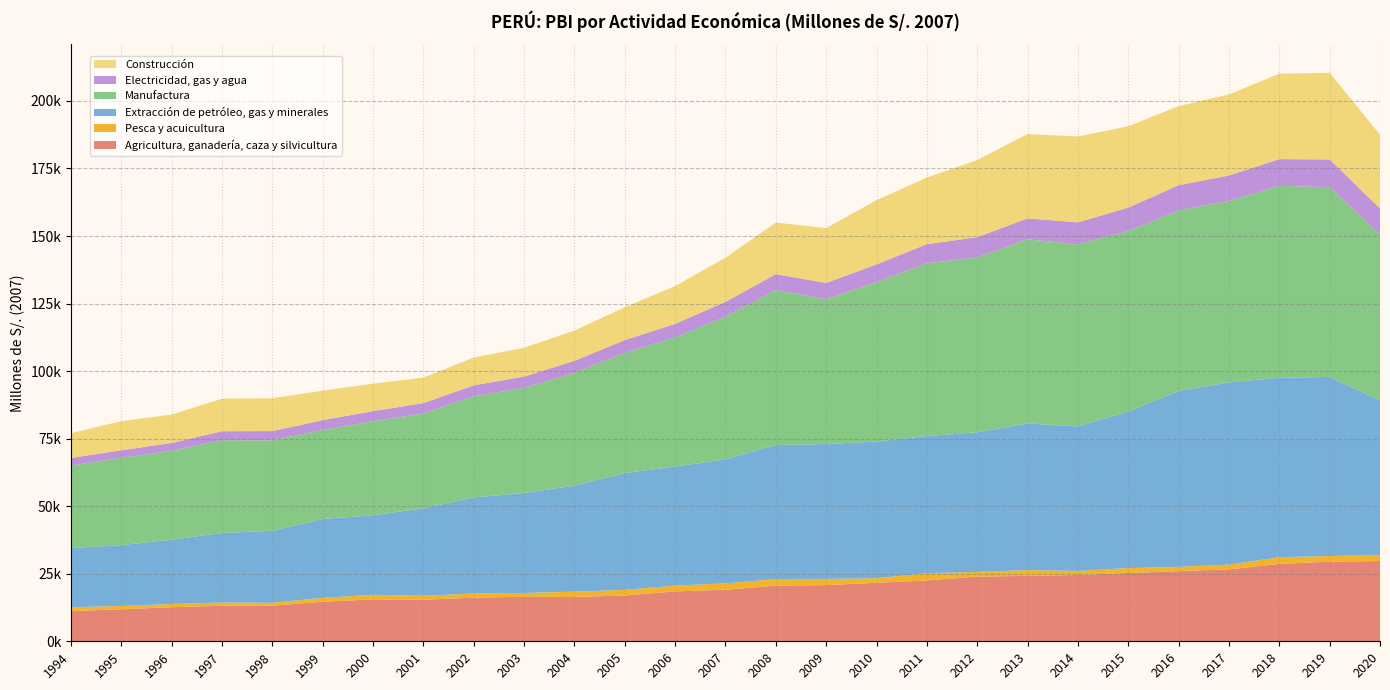

Reading right to left, what are all the values shown in this chart?

Agricultura, ganadería, caza y silvicultura: 2020=29705	2019=29474	2018=28643	2017=26624	2016=25963	2015=25294	2014=24540	2013=24216	2012=23944	2011=22517	2010=21656	2009=20784	2008=20600	2007=19074	2006=18462	2005=16948	2004=16391	2003=16472	2002=16152	2001=15374	2000=15496	1999=14646	1998=13177	1997=13160	1996=12611	1995=11842	1994=11156
Pesca y acuicultura: 2020=2173	2019=2099	2018=2464	2017=1750	2016=1593	2015=1791	2014=1515	2013=2126	2012=1729	2011=2709	2010=1675	2009=2321	2008=2435	2007=2364	2006=2163	2005=2086	2004=1988	2003=1417	2002=1529	2001=1488	2000=1710	1999=1428	1998=1076	1997=1191	1996=1195	1995=1223	1994=1440
Extracción de petróleo, gas y minerales: 2020=57249	2019=66272	2018=66429	2017=67439	2016=65095	2015=57948	2014=53454	2013=54304	2012=51662	2011=50750	2010=50601	2009=49910	2008=49601	2007=45892	2006=44058	2005=43236	2004=39206	2003=36993	2002=35582	2001=32360	2000=29440	1999=29184	1998=26643	1997=25718	1996=23802	1995=22532	1994=21896
Manufactura: 2020=61454	2019=70208	2018=71047	2017=67154	2016=66783	2015=66824	2014=67405	2013=68155	2012=64758	2011=63943	2010=59024	2009=53600	2008=57304	2007=52807	2006=47766	2005=44529	2004=41778	2003=38883	2002=37424	2001=35094	2000=34792	1999=32962	1998=33425	1997=34365	1996=32879	1995=32312	1994=30583
Electricidad, gas y agua: 2020=9627	2019=10292	2018=9862	2017=9432	2016=9344	2015=8666	2014=8133	2013=7734	2012=7481	2011=7066	2010=6531	2009=6008	2008=5948	2007=5505	2006=5040	2005=4685	2004=4435	2003=4205	2002=4049	2001=3823	2000=3750	1999=3620	1998=3465	1997=3310	1996=2919	1995=2773	1994=2761
Construcción: 2020=27292	2019=32089	2018=31626	2017=30002	2016=29290	2015=30083	2014=31789	2013=31228	2012=28539	2011=24626	2010=23765	2009=20319	2008=19071	2007=16317	2006=13994	2005=12168	2004=11195	2003=10672	2002=10281	2001=9467	2000=10169	1999=10934	1998=12163	1997=12066	1996=10501	1995=10804	1994=9172